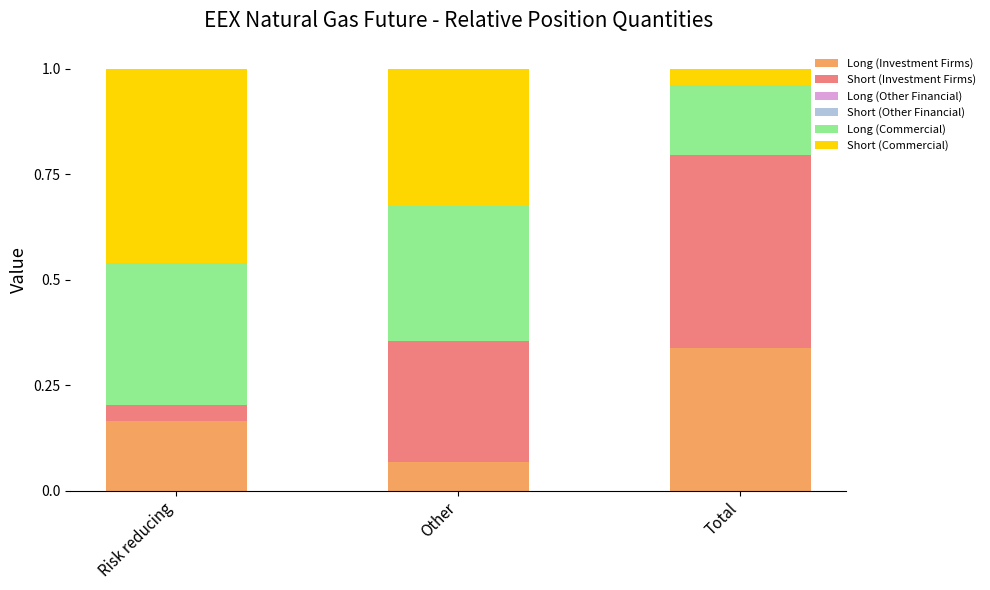

What is the total value across all series at Total?

1.0